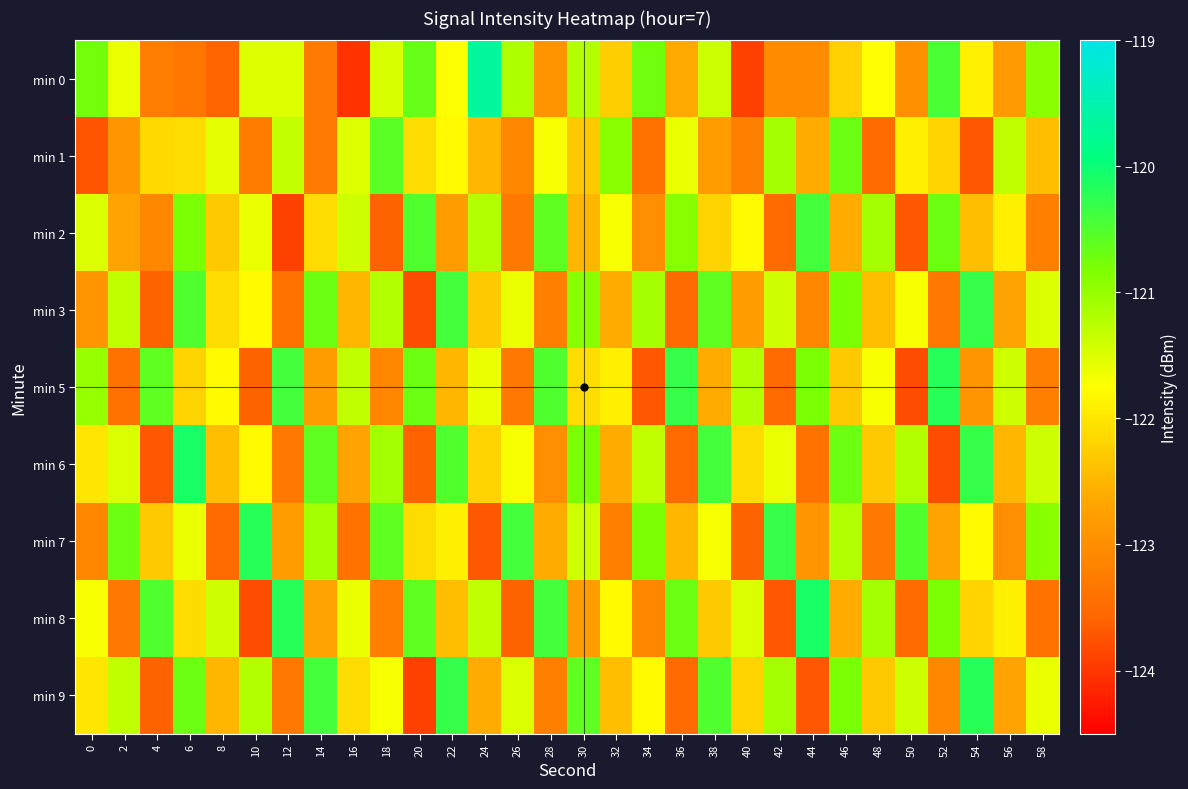

What is the total value across all series at 46?

-1093.9